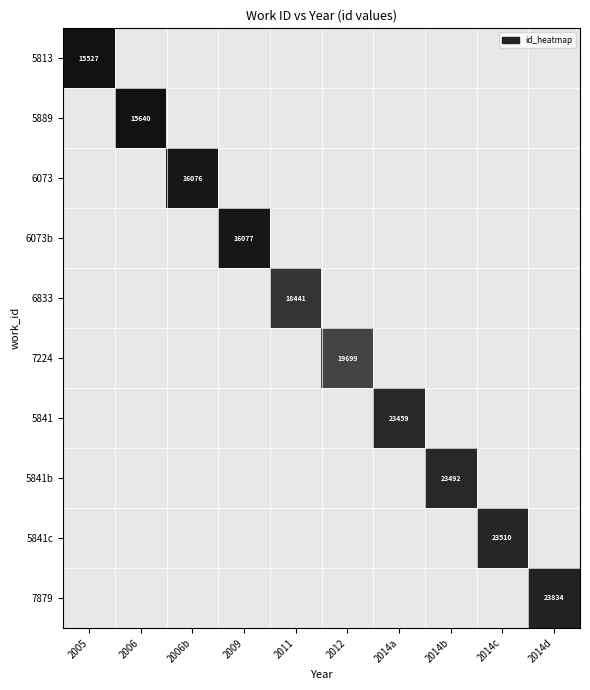

What is the smallest value displayed?

15527.0